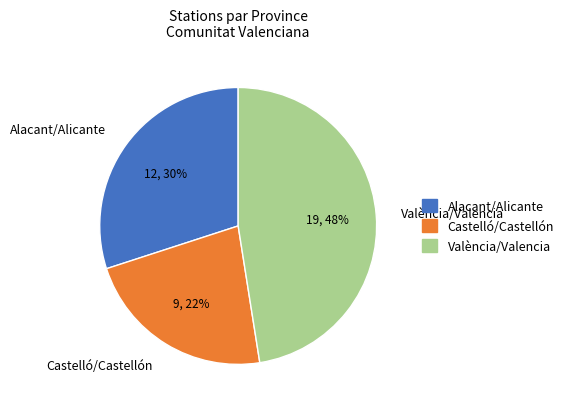

Combined, do Castelló/Castellón and València/Valencia account for over 50%?

Yes